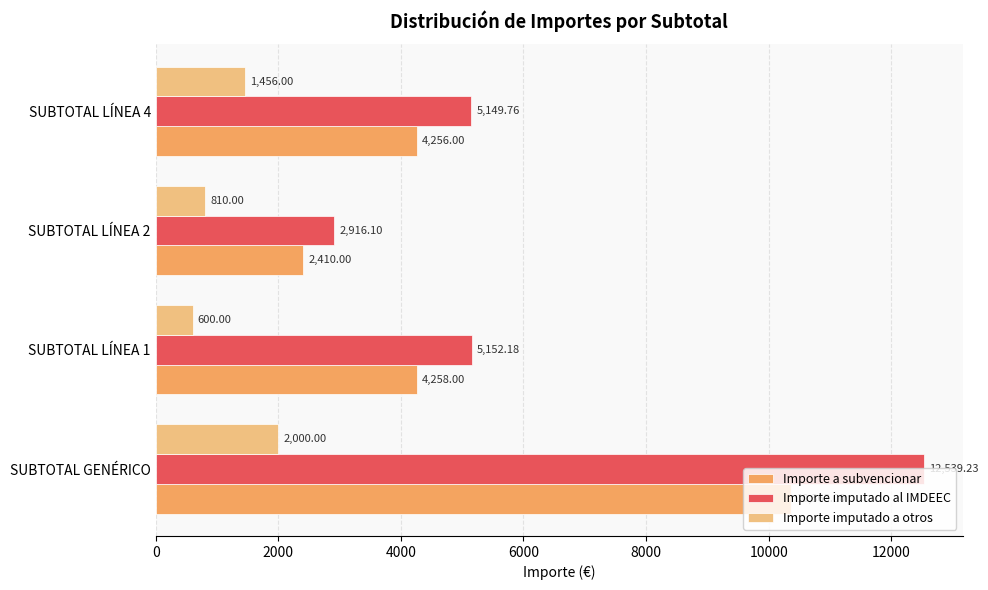

What is the difference between the maximum and minimum values in the Importe imputado a otros series?

1400.0